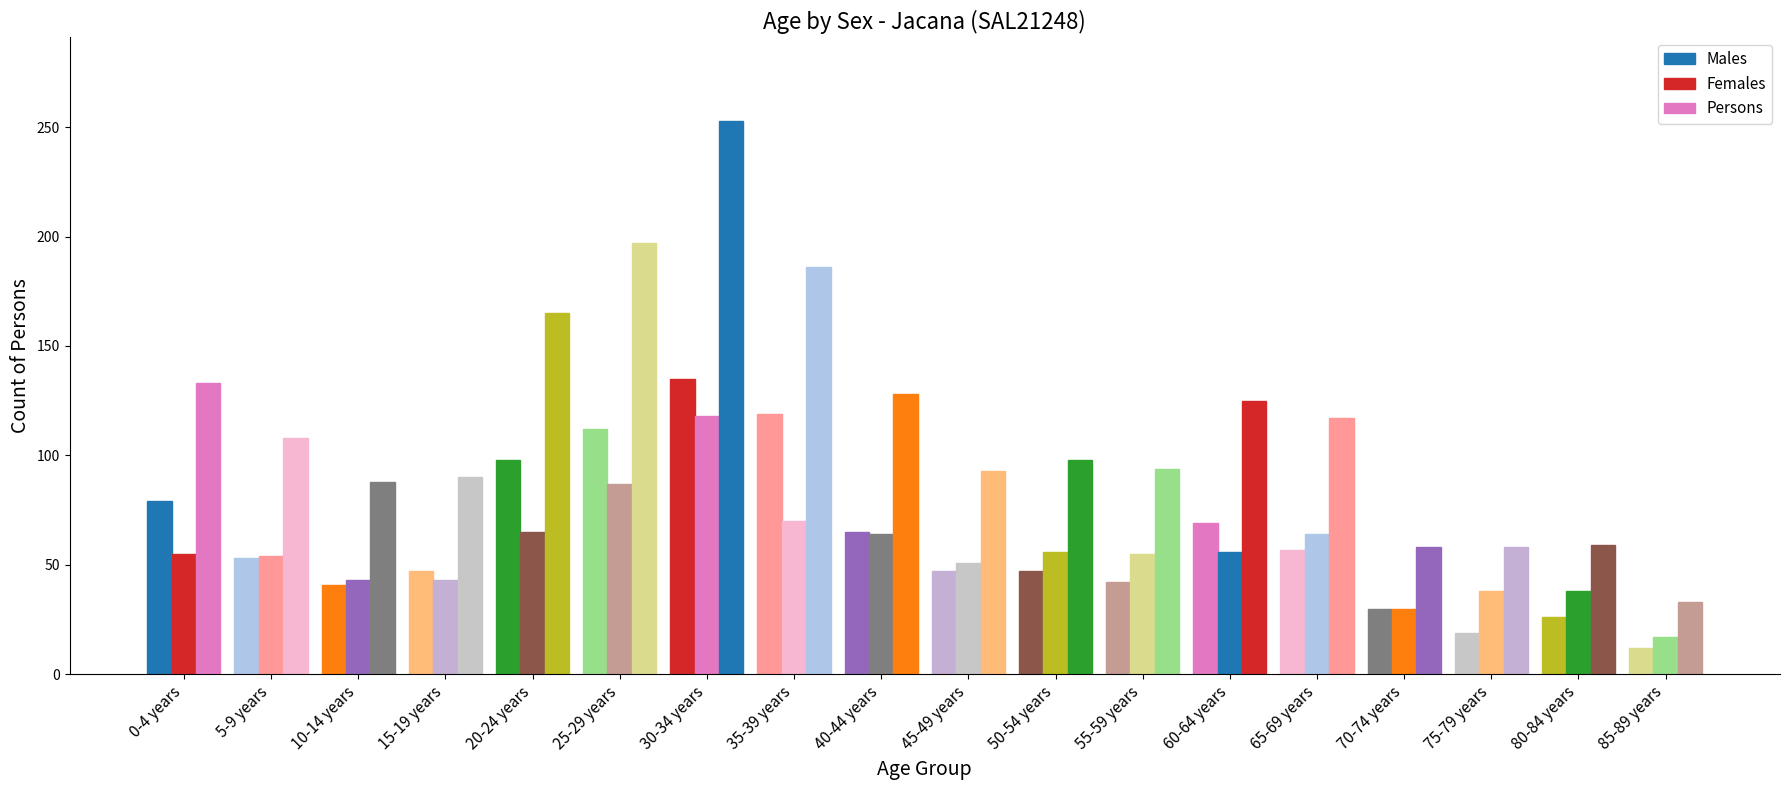

Where does the Females series first go above 55?

20-24 years